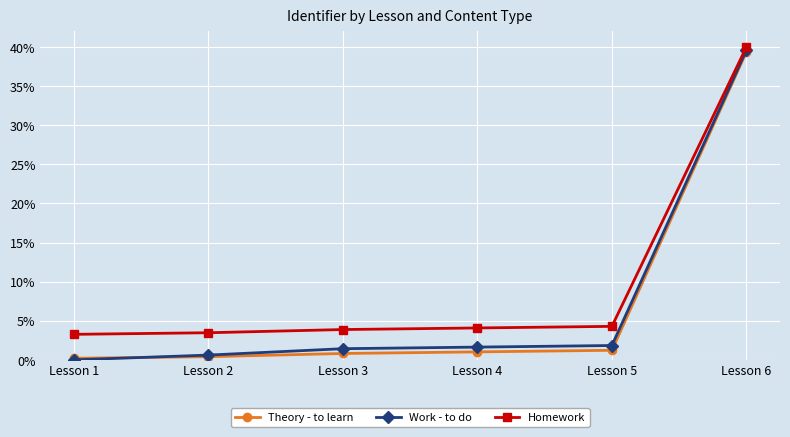

Reading right to left, transcribe all the data shown in this chart.

Theory - to learn: 0.4	0.0	0.0	0.0	0.0	0.0
Work - to do: 0.4	0.0	0.0	0.0	0.0	0.0
Homework: 0.4	0.0	0.0	0.0	0.0	0.0